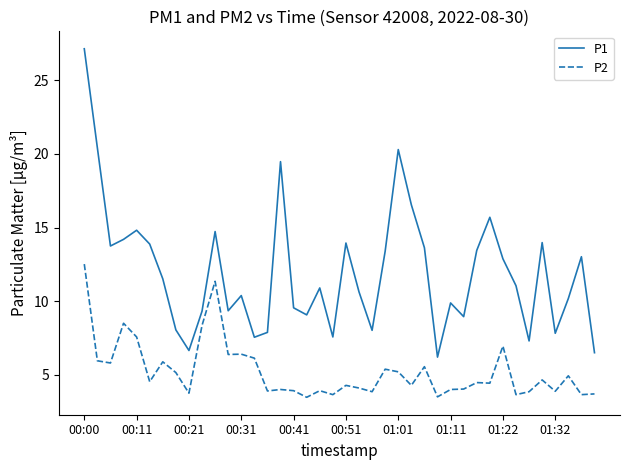

True or false: P1 and P2 intersect in this chart.

False